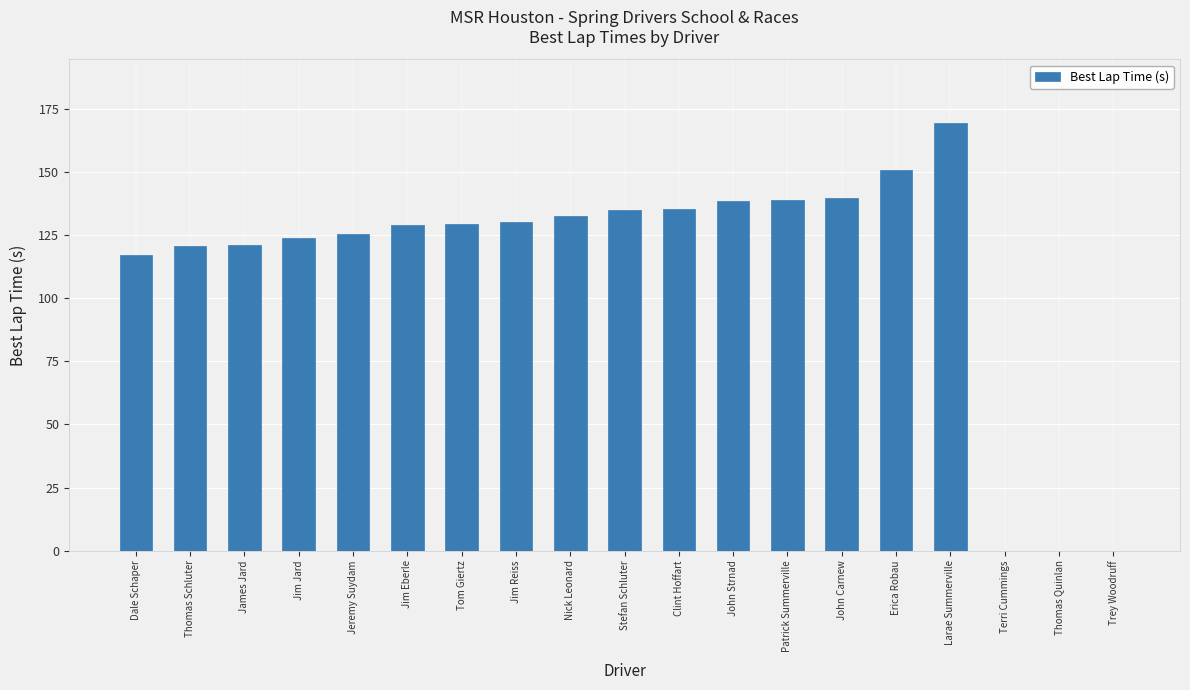

Is it true that the value at Tom Giertz is 129.4?

True